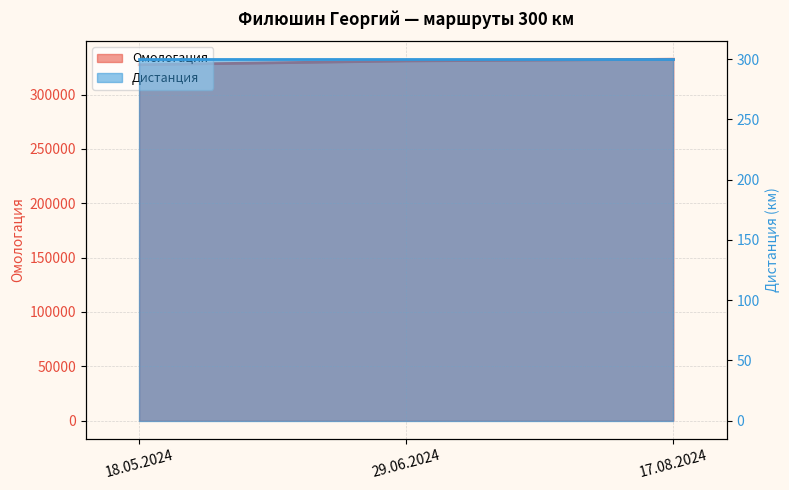

Approximately how many times larger is the value at 29.06.2024 compared to 17.08.2024?

1.0